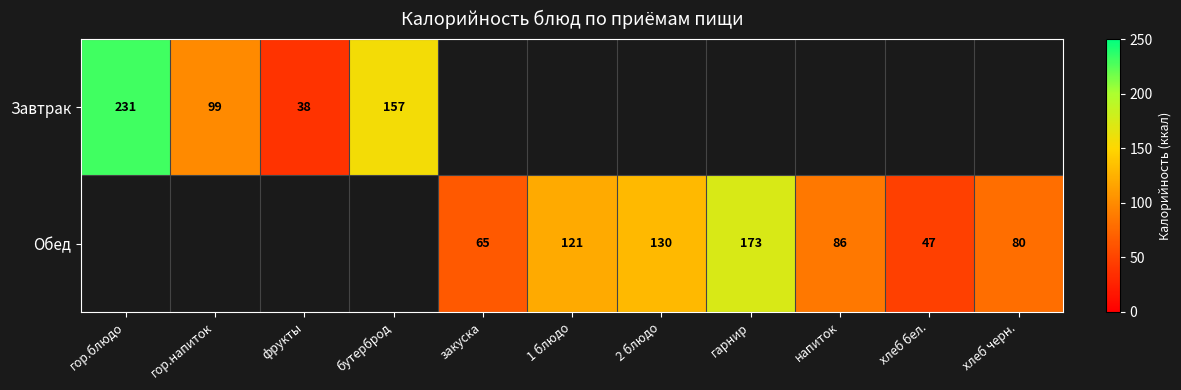

Is the value of Обед at гарнир greater than the value of Завтрак at фрукты?

Yes